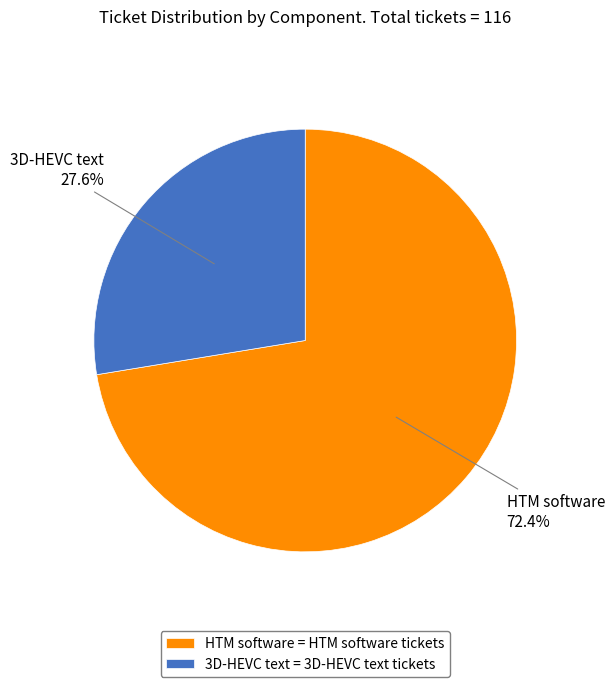

What percentage is NOT represented by HTM software?

27.6%